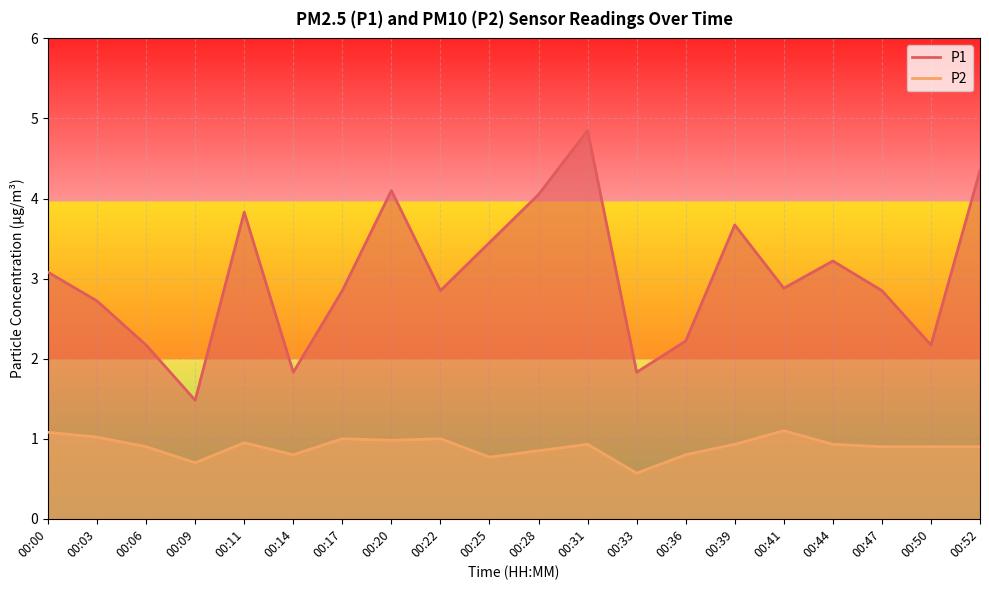

Which label corresponds to the largest value in the chart?

00:31